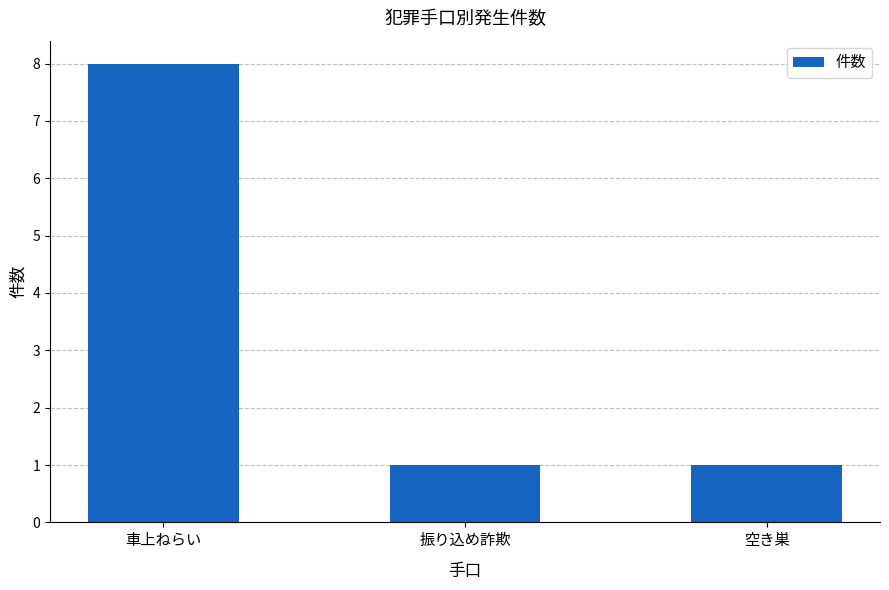

What is the label of the 2nd bar from the left?

振り込め詐欺